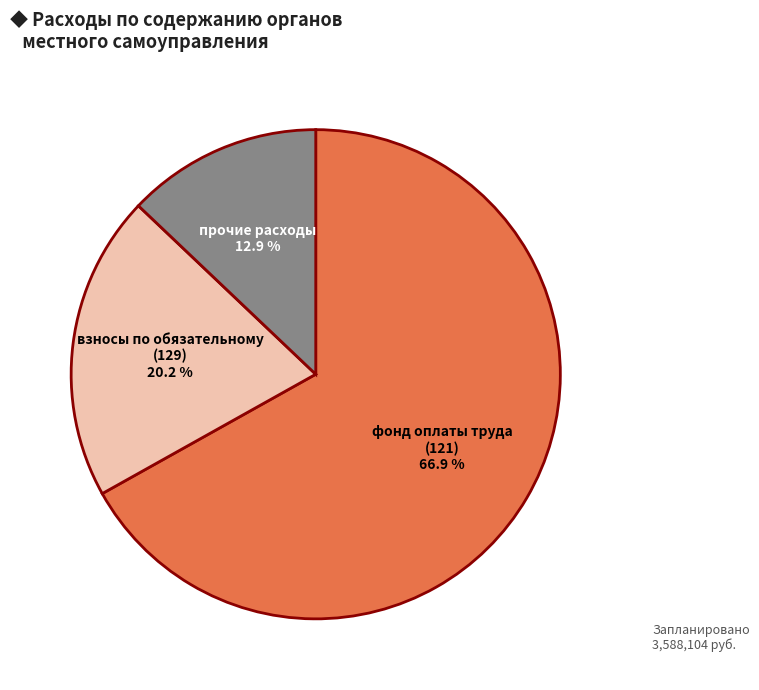

Does any single category account for the majority?

Yes